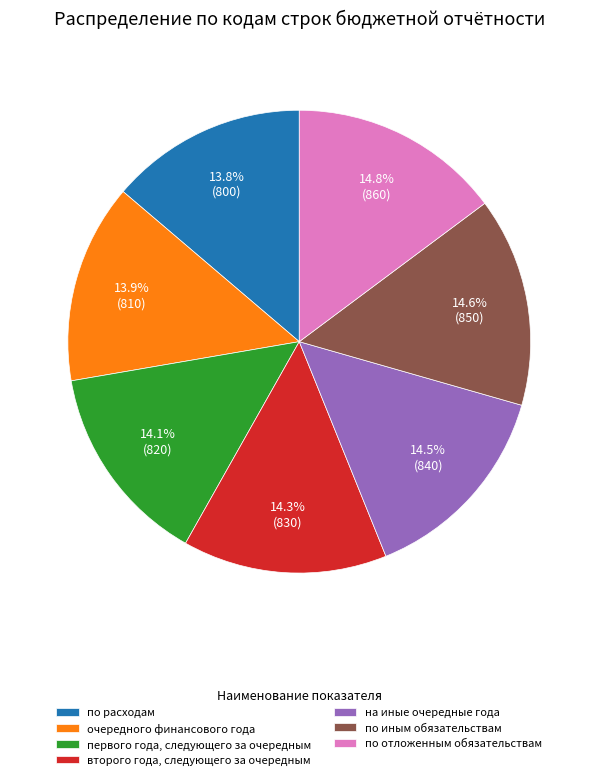

What portion of the pie excludes по расходам?

86.2%